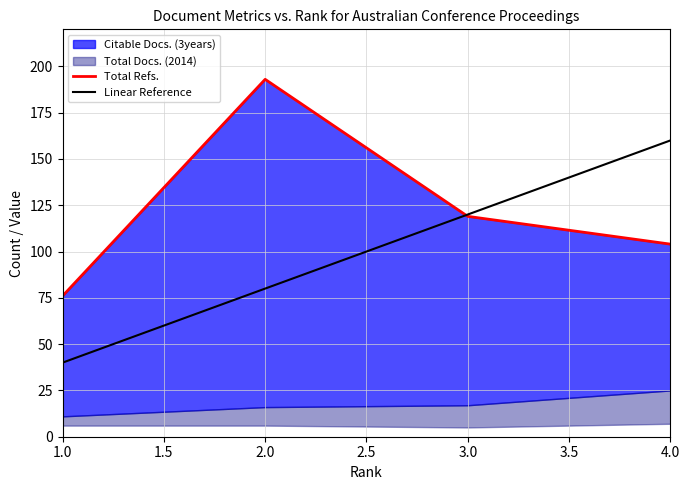

What is the label of the 1st point from the left?

1.0